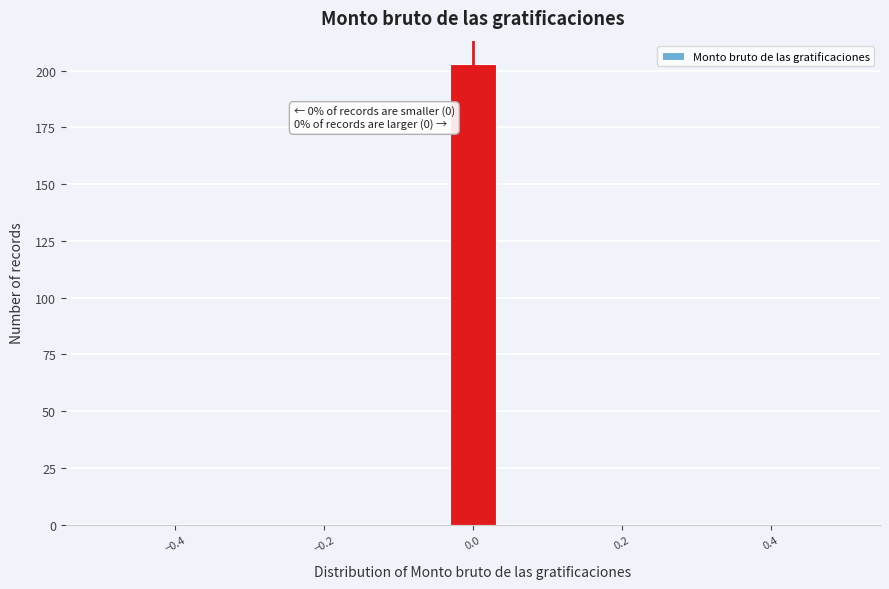

Around what value on the x-axis is the tallest bar? Give the approximate position of its centre, as read against the axis.

0.00